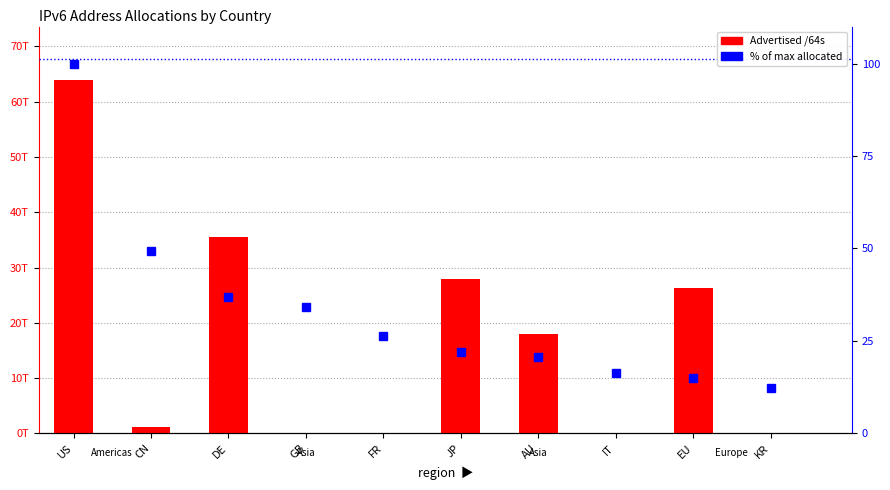

Where does the Advertised /64s series first go above 17923203268608?

US